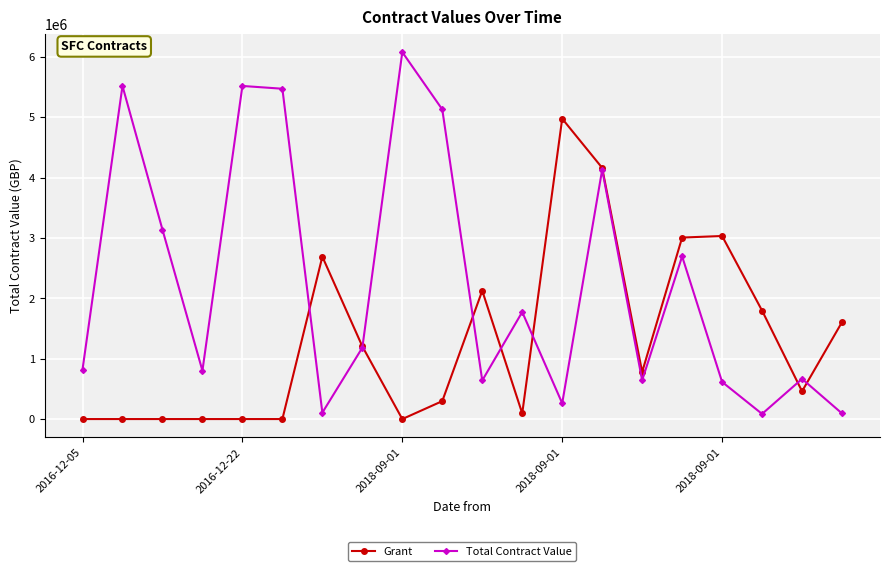

Which series has the widest spread of values?

Total Contract Value